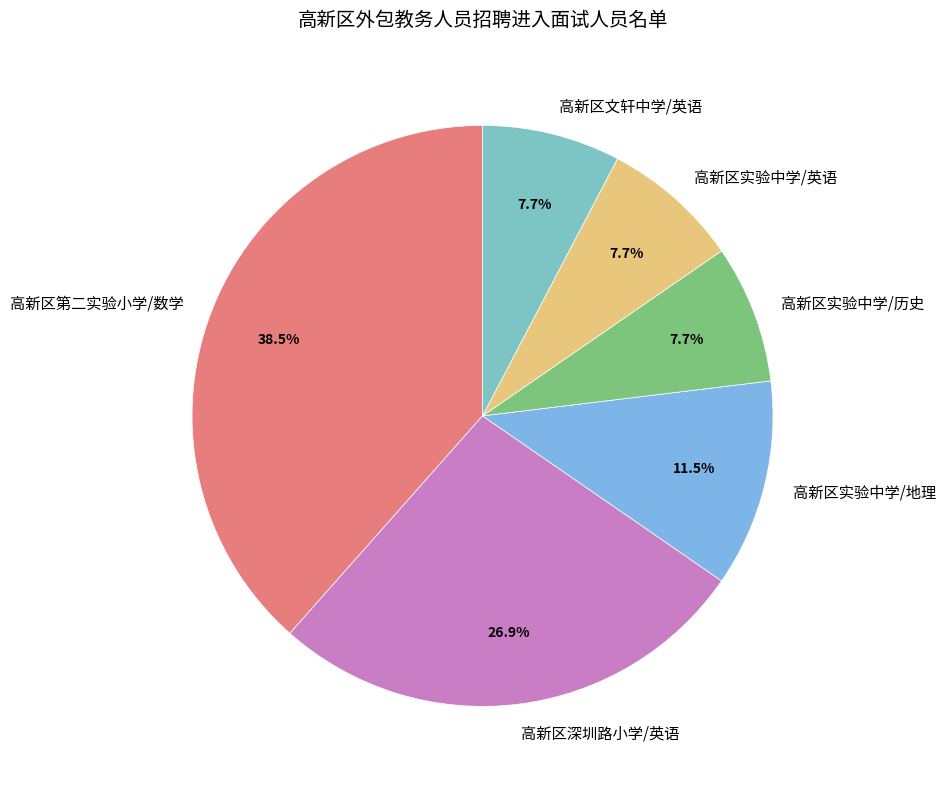

Combined, what portion of the pie is 高新区实验中学/地理 and 高新区实验中学/历史?

19.2%